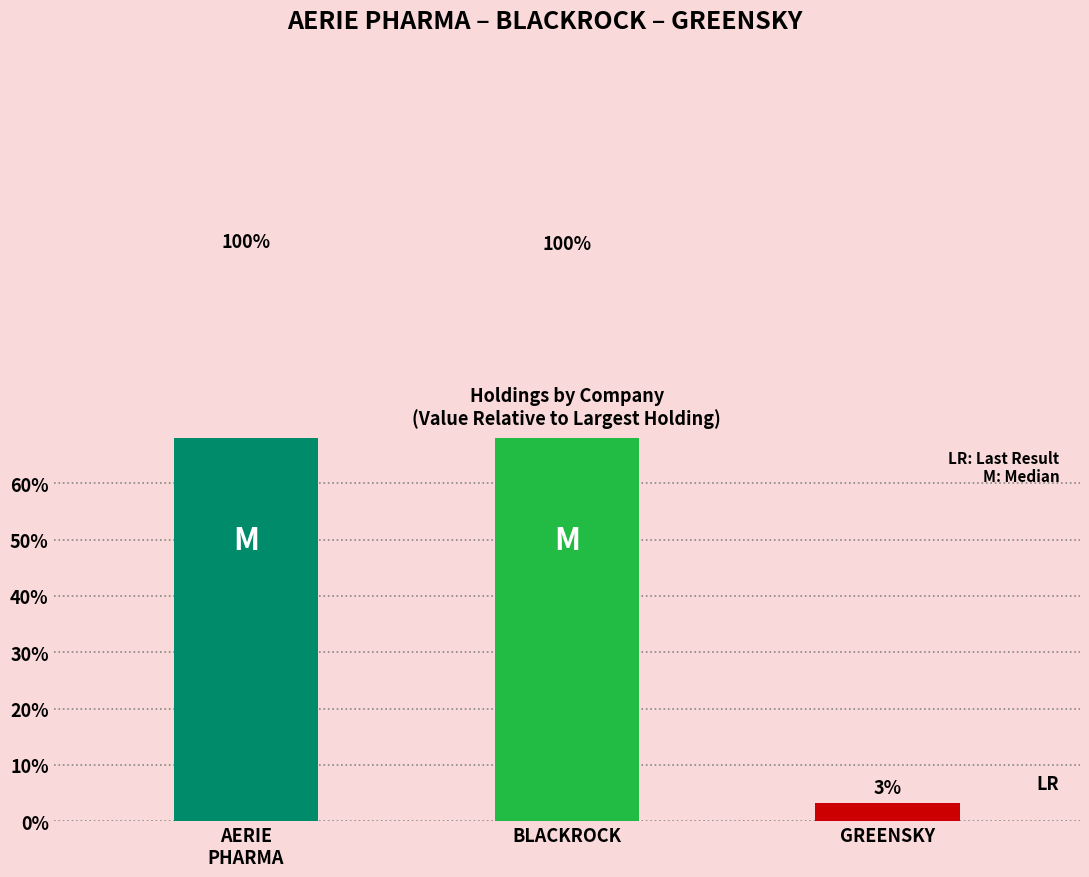

Rank the categories by value from lowest to highest.

GREENSKY, BLACKROCK, AERIE
PHARMA